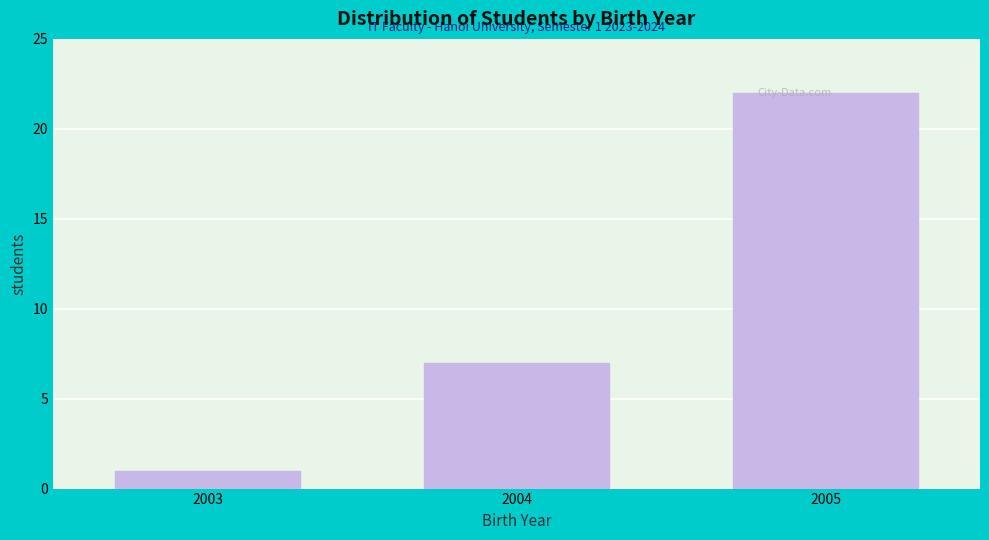

List the labels in order of value, largest first.

2005, 2004, 2003